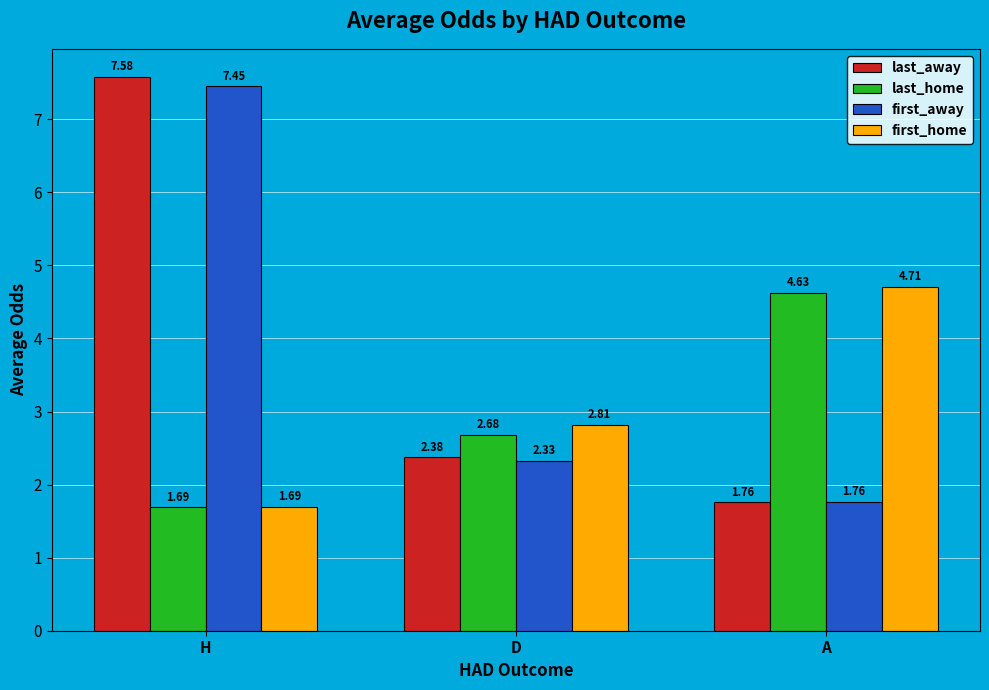

At which label does last_home first exceed 2?

D